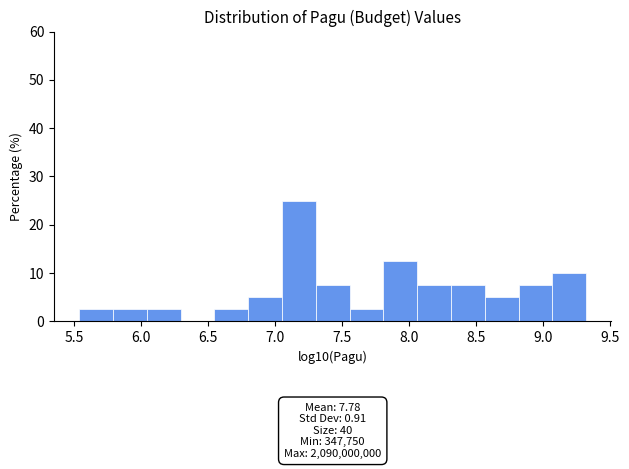

Which range on the x-axis has the tallest bar?

7.05 to 7.30